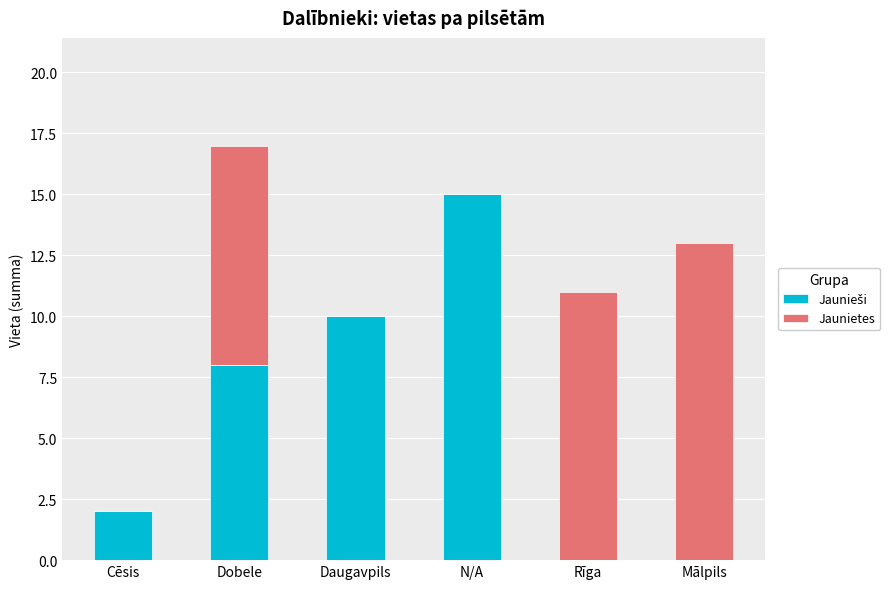

What is the total value across all series at Daugavpils?

10